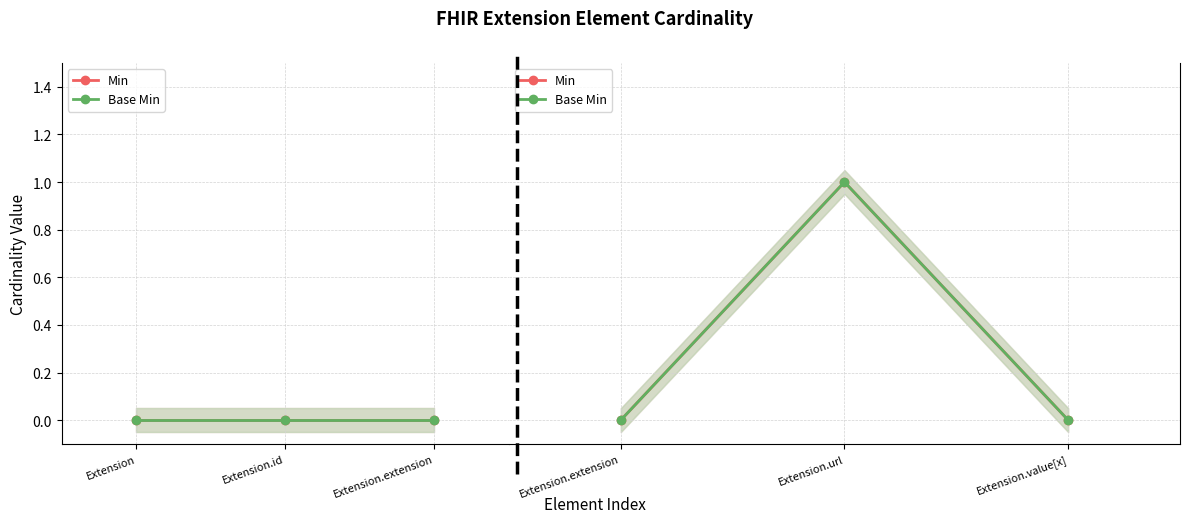

Count the number of data series in this chart.

2